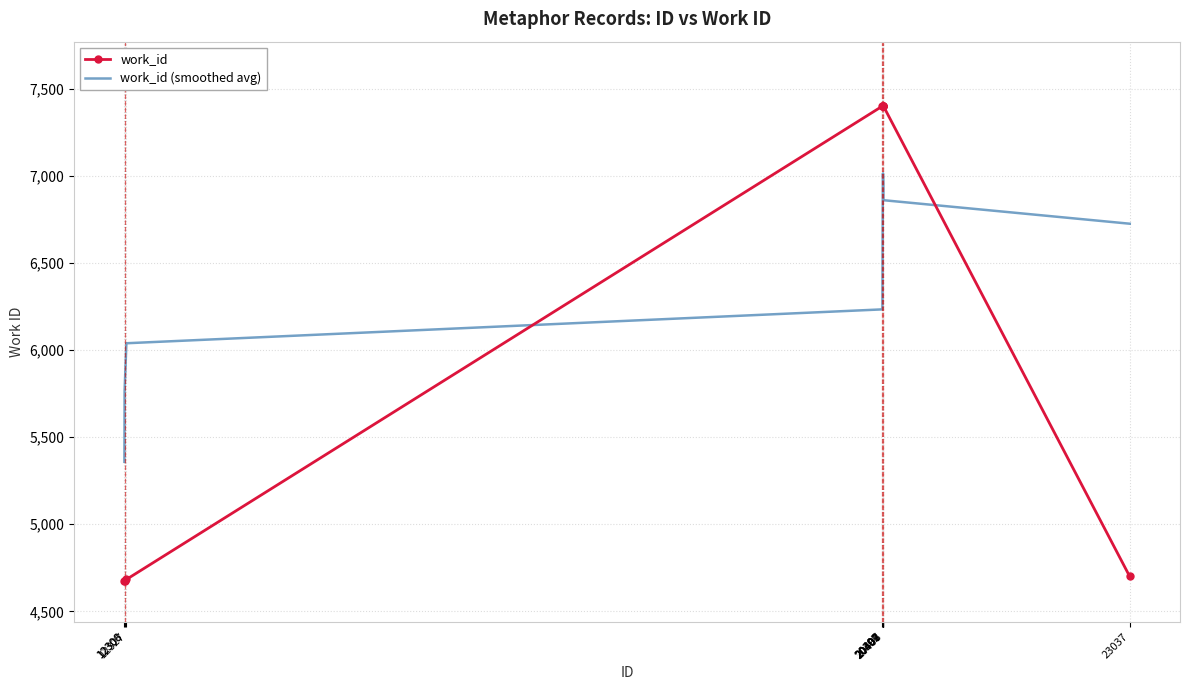

True or false: work_id (smoothed avg) and work_id intersect in this chart.

True